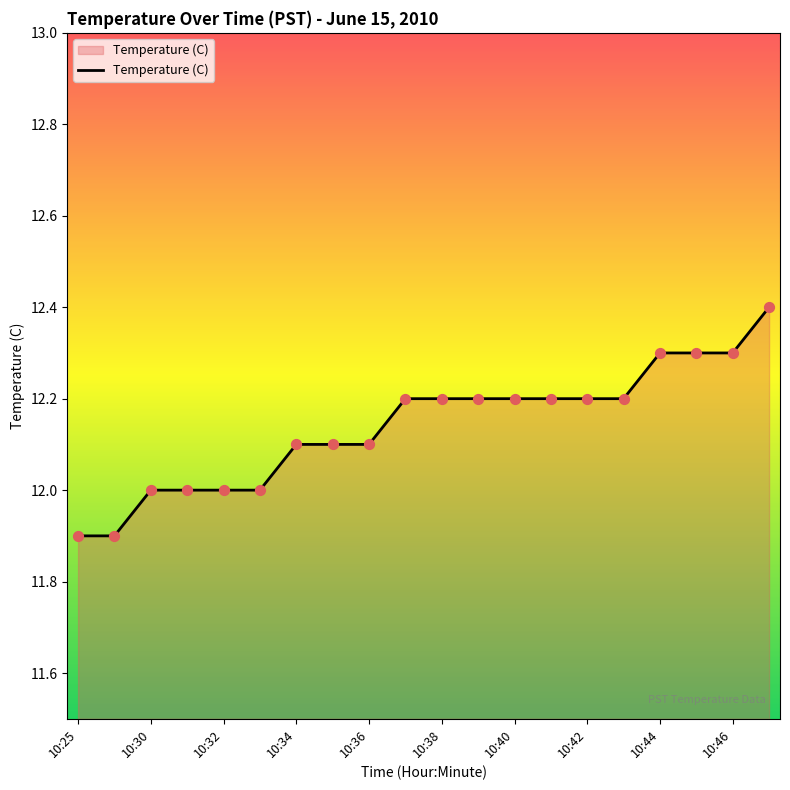

What is the difference between the maximum and minimum values?

0.5